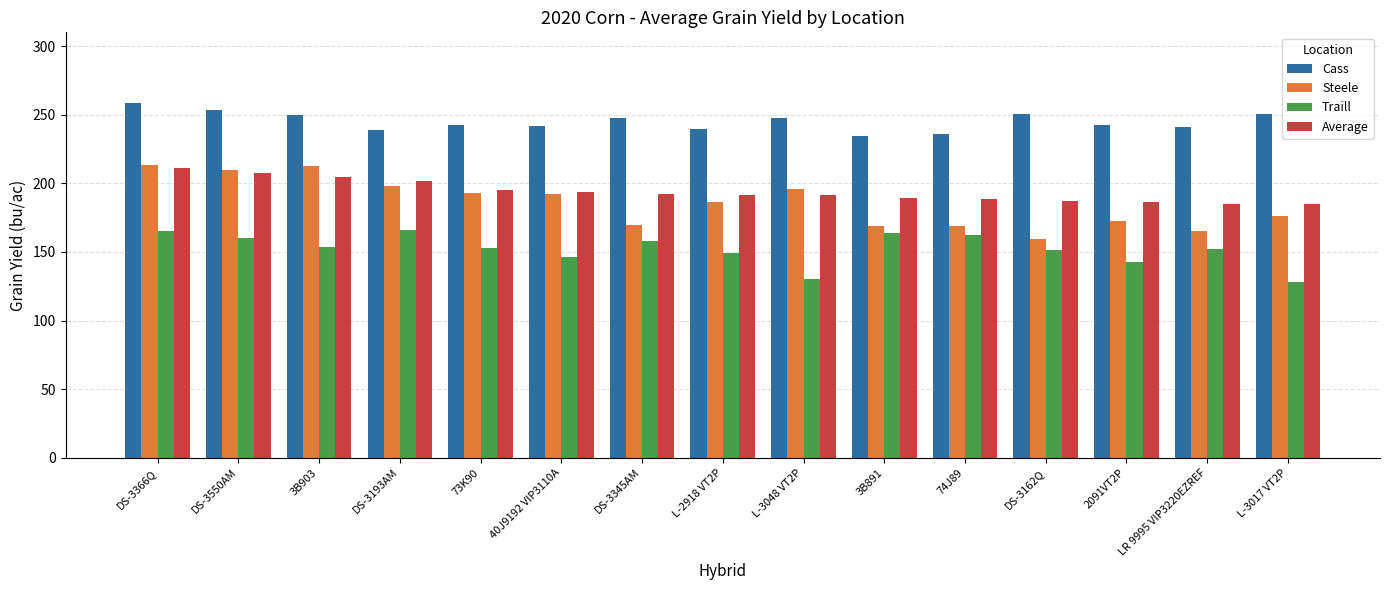

What is the sum of all Traill values?

2281.1